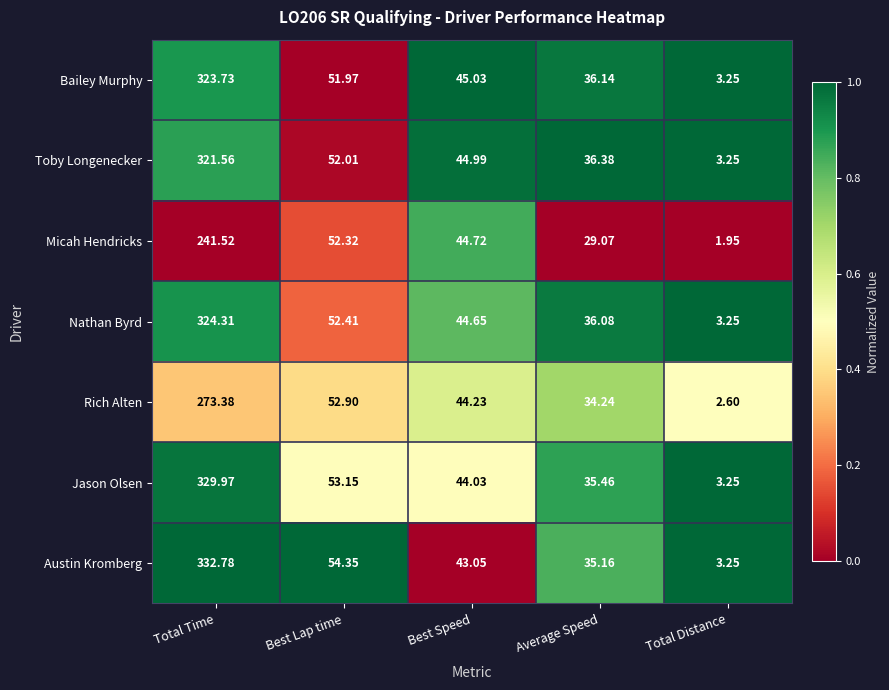

At which label is Micah Hendricks closest to 121?

Best Lap time